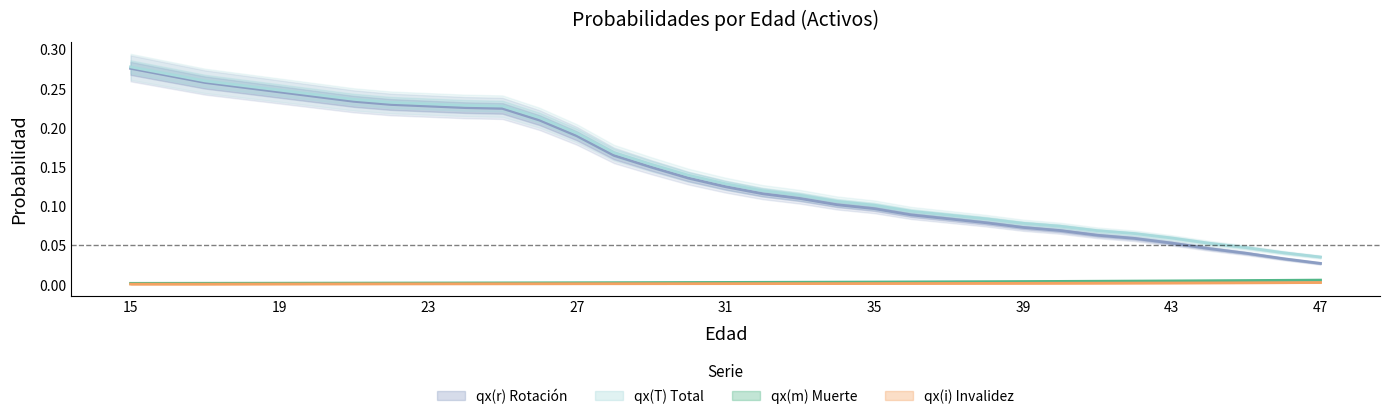

True or false: qx_rotacion and qx_muerte intersect in this chart.

False